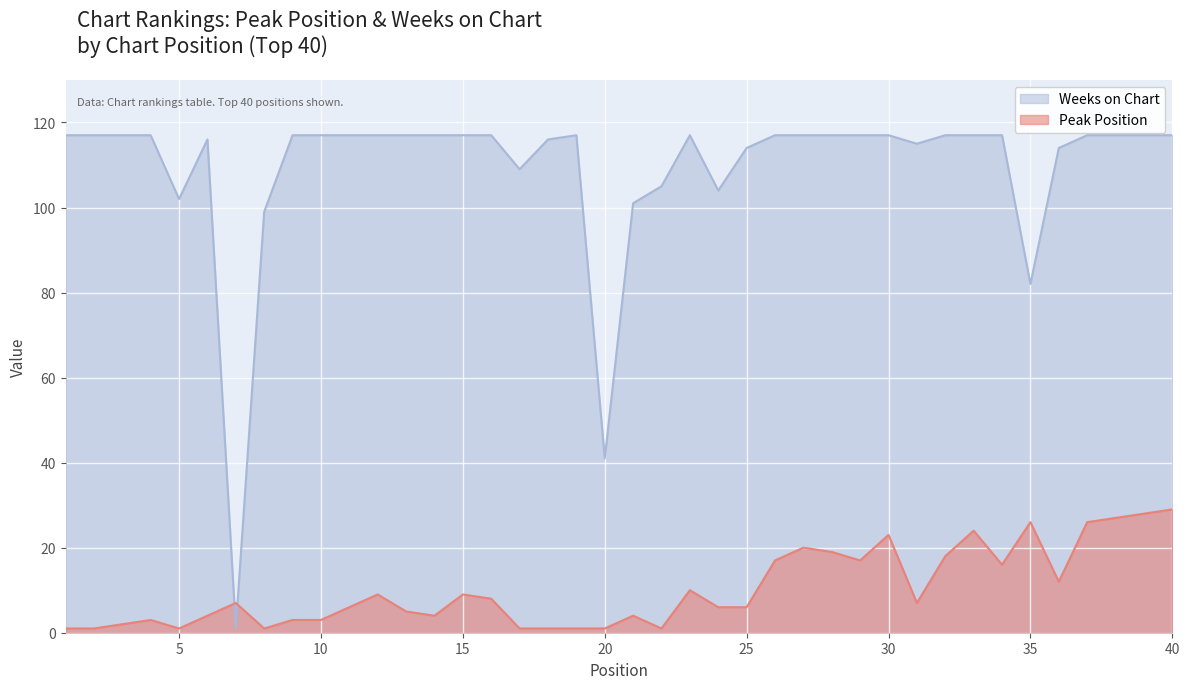

List the series in order of their overall mean, highest first.

Weeks on Chart, Peak Position